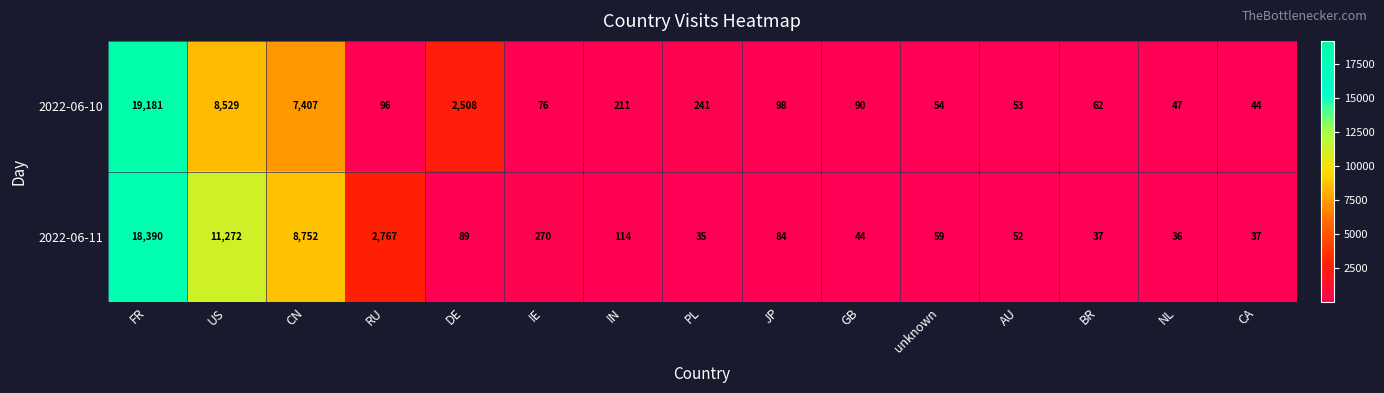

At FR, list the series in order from smallest to largest.

2022-06-11, 2022-06-10